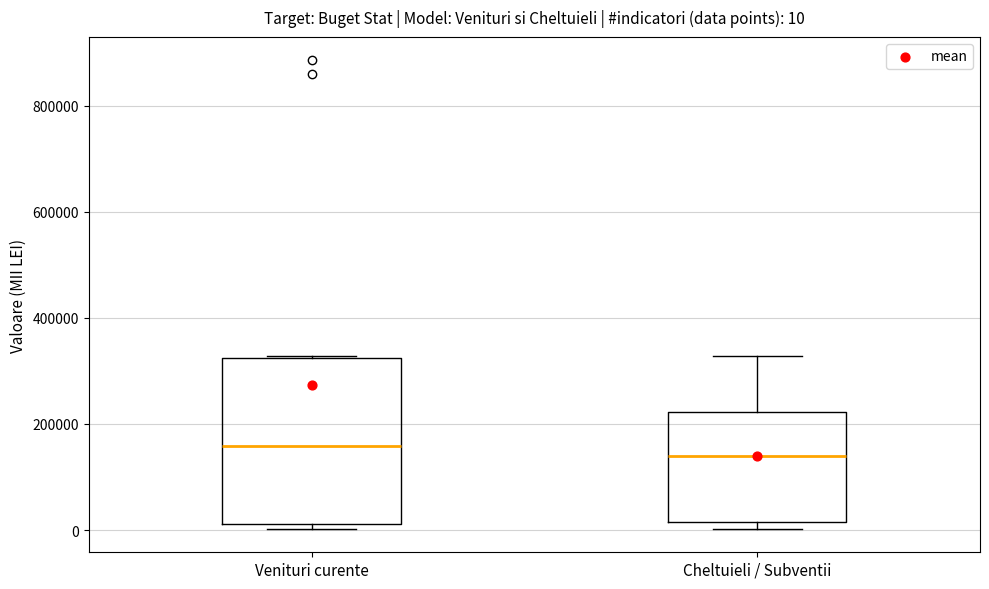

Which box is the tallest, from its lower edge to its upper edge?

Venituri curente